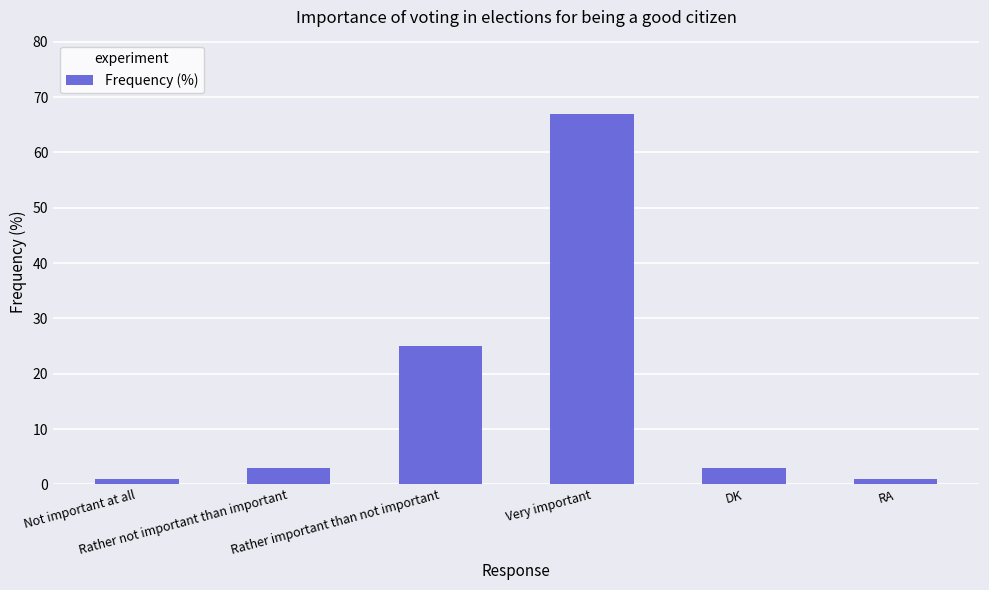

What is the difference between the maximum and second lowest values?

66